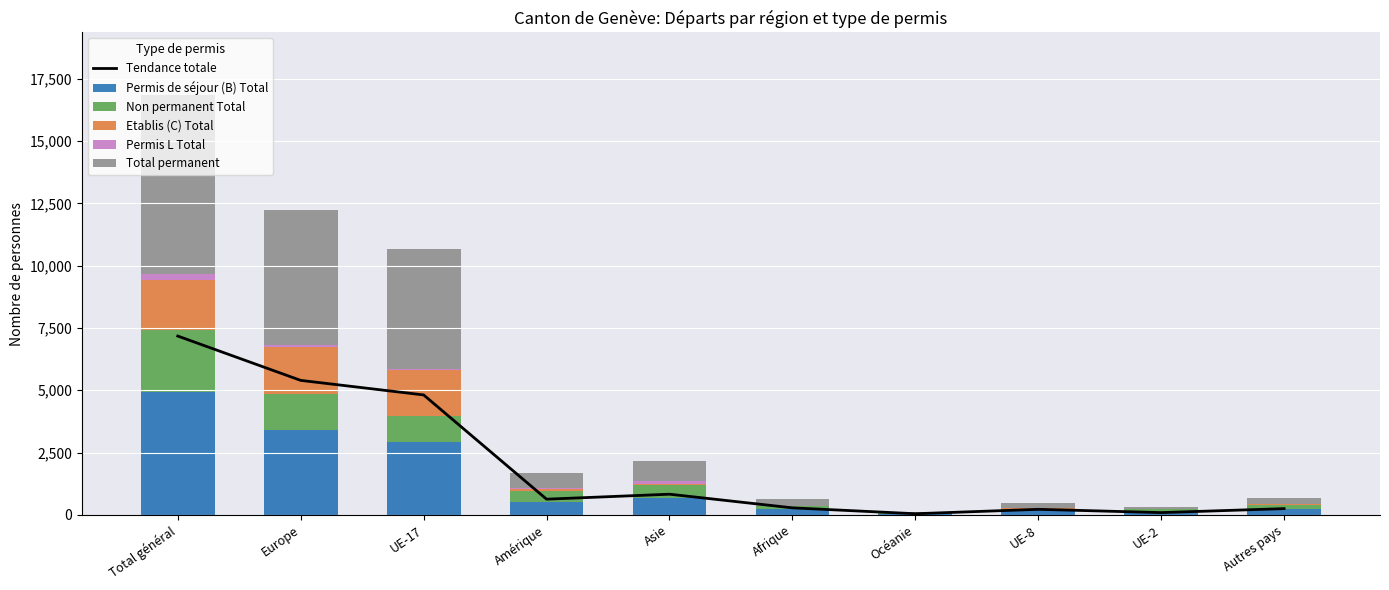

Are the bars horizontal?

No